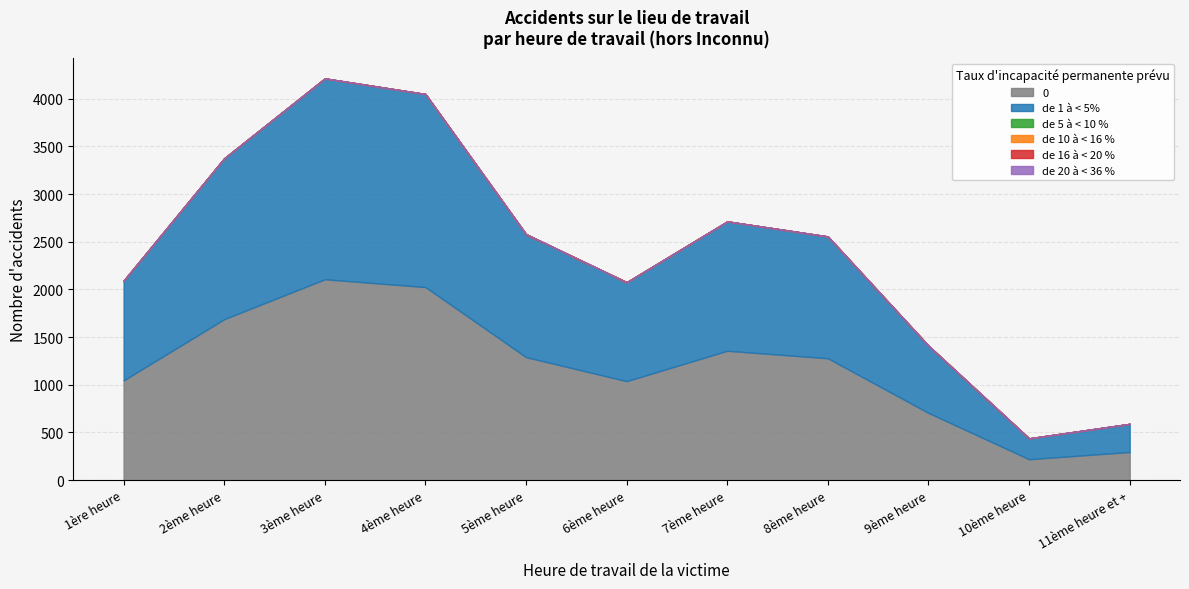

How many lines are shown in the chart?

6